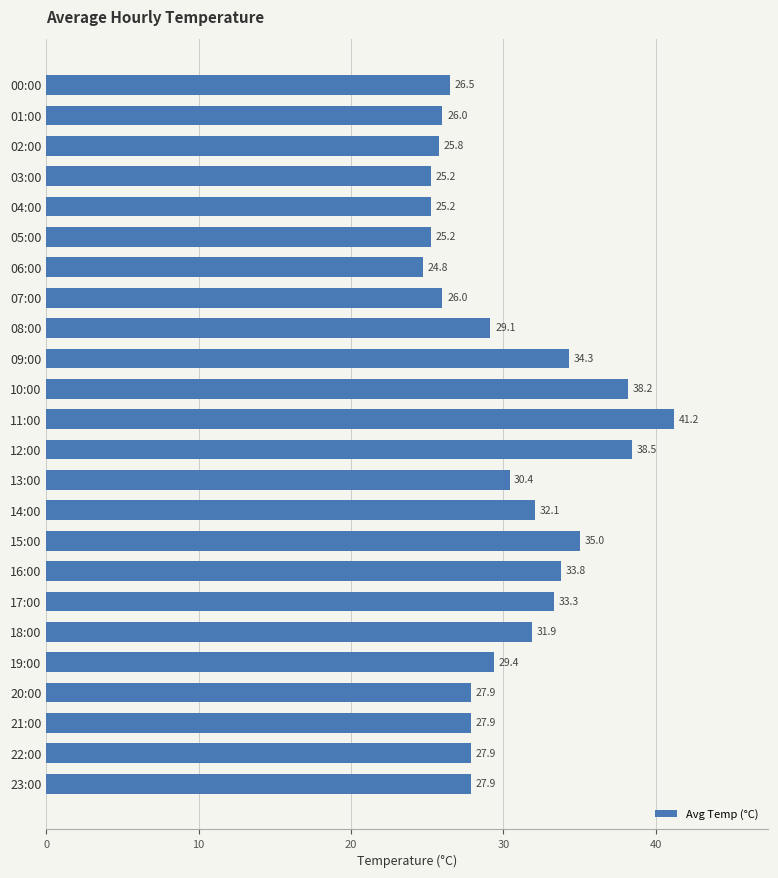

Which category has the highest value across all series?

11:00